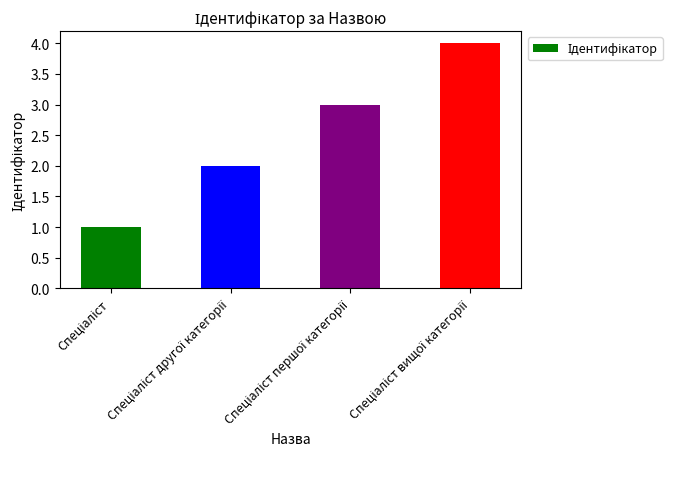

What is the difference between the maximum and minimum values?

3